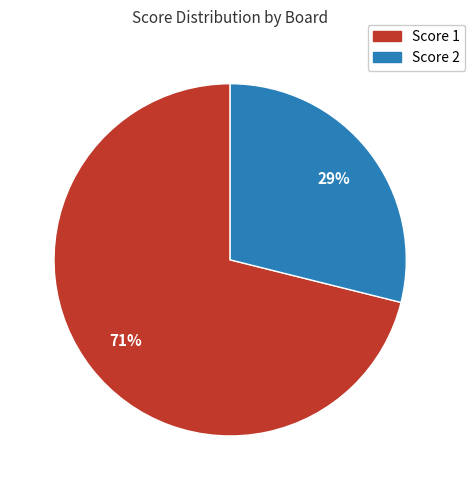

How many slices are in this pie chart?

2